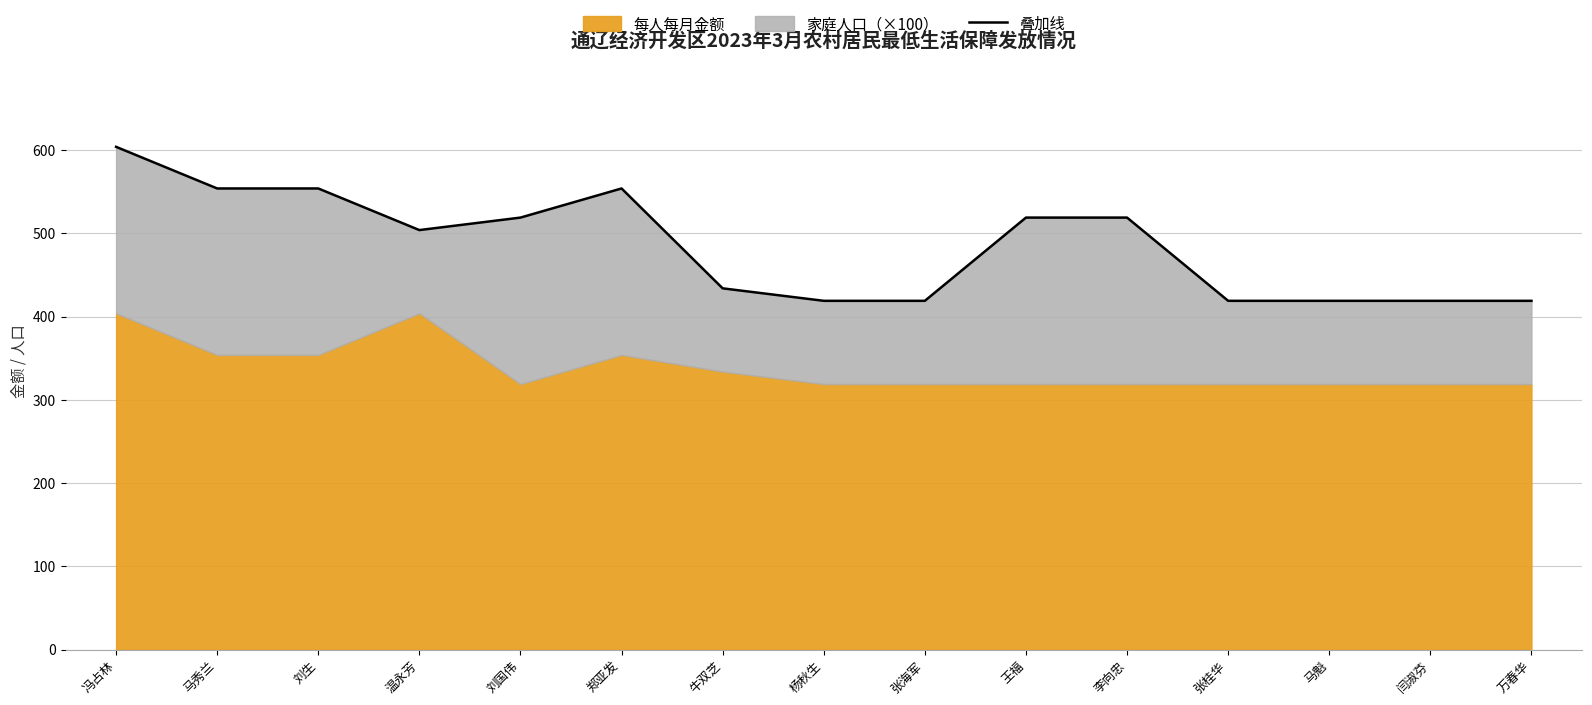

What is the ratio of the value at 牛双芝 to the value at 李向忠?

0.8